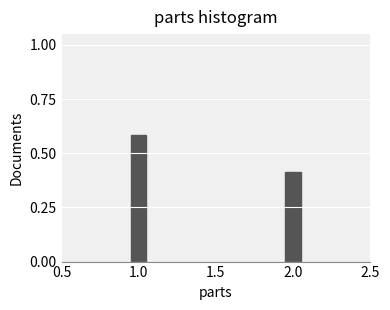

List the labels in order of value, smallest first.

2.0, 1.0